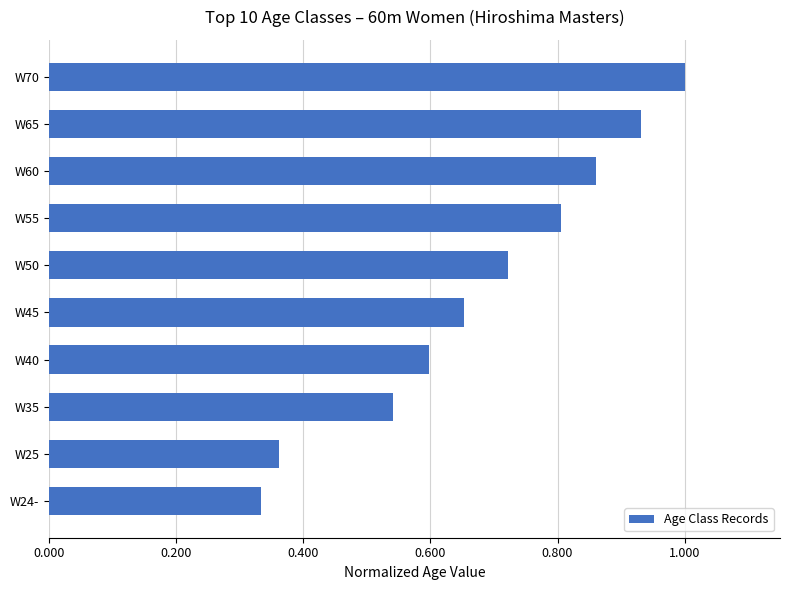

What is the sum of all values?

6.8